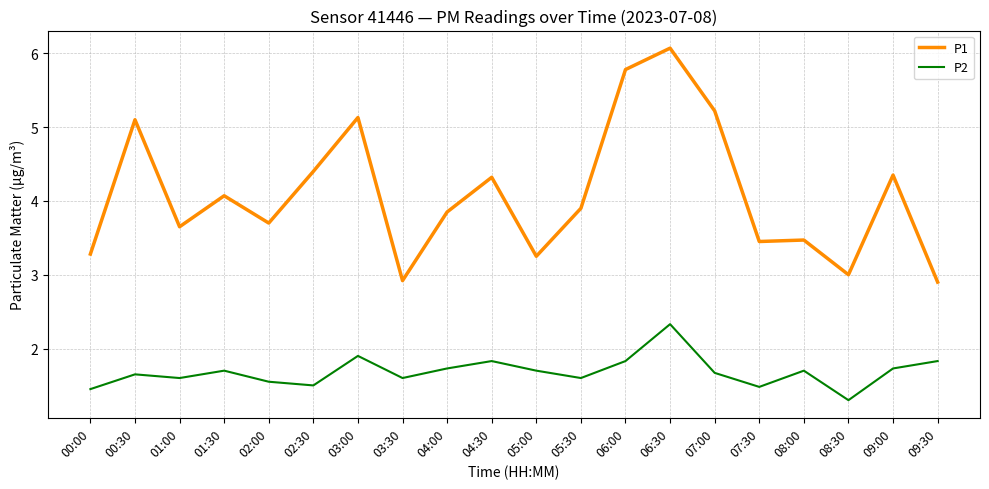

True or false: P2 and P1 cross at least once.

False